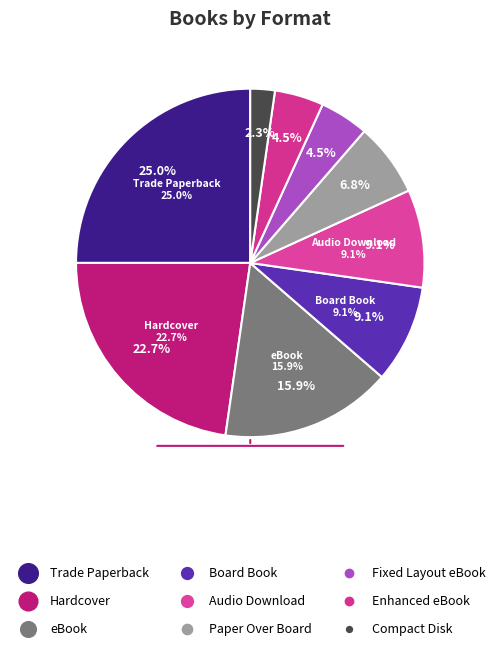

Which slice is the largest?

Trade Paperback